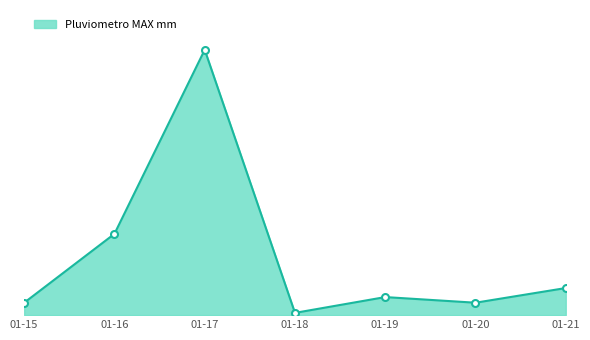

At which category does the chart reach its peak across all series?

01-17